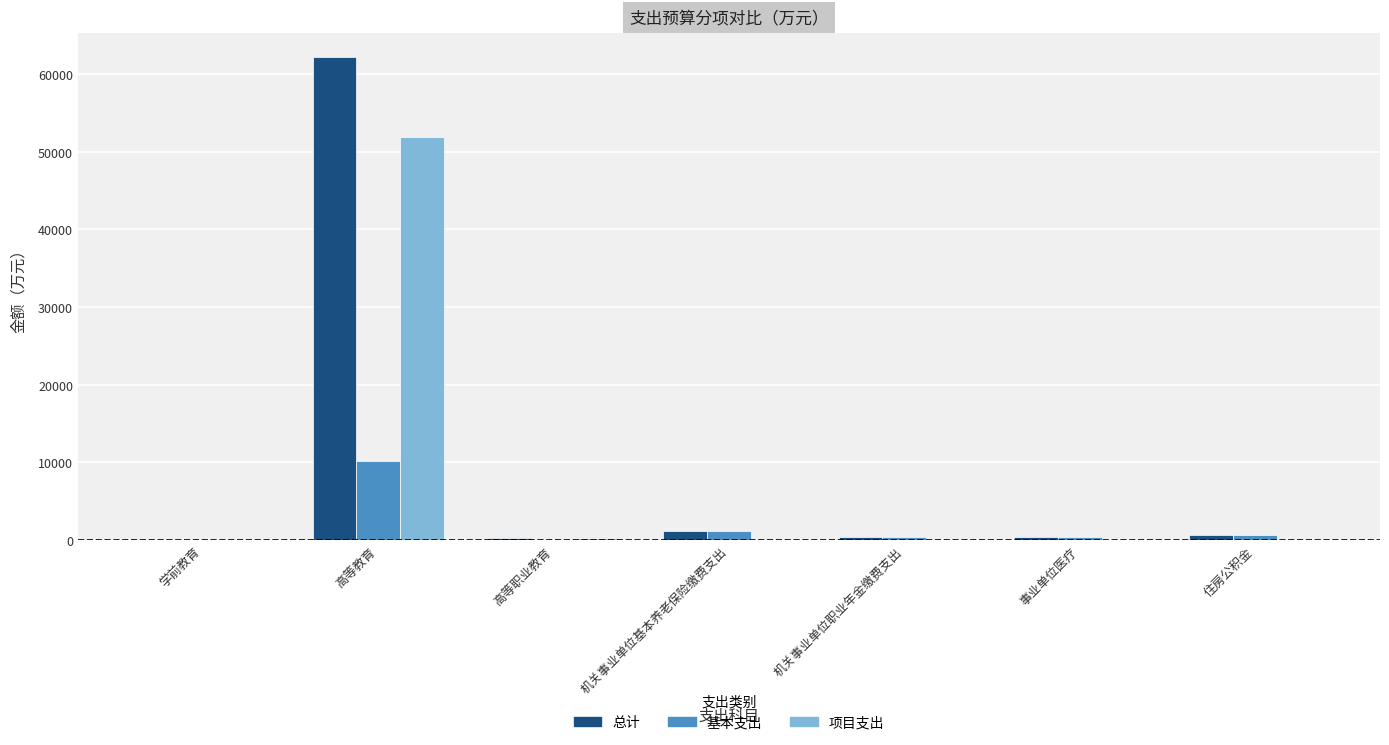

At which label is 总计 closest to 31084?

机关事业单位基本养老保险缴费支出